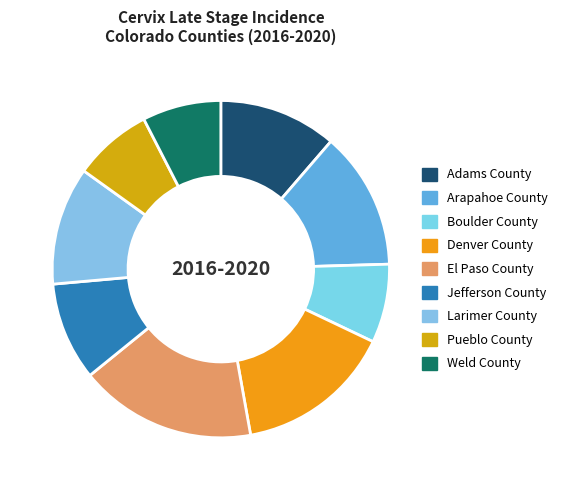

How many segments does this pie chart have?

9